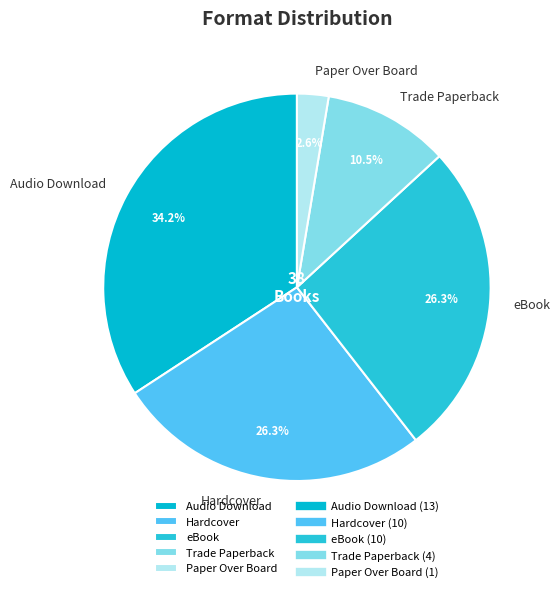

Is there any slice that represents more than half of the pie?

No